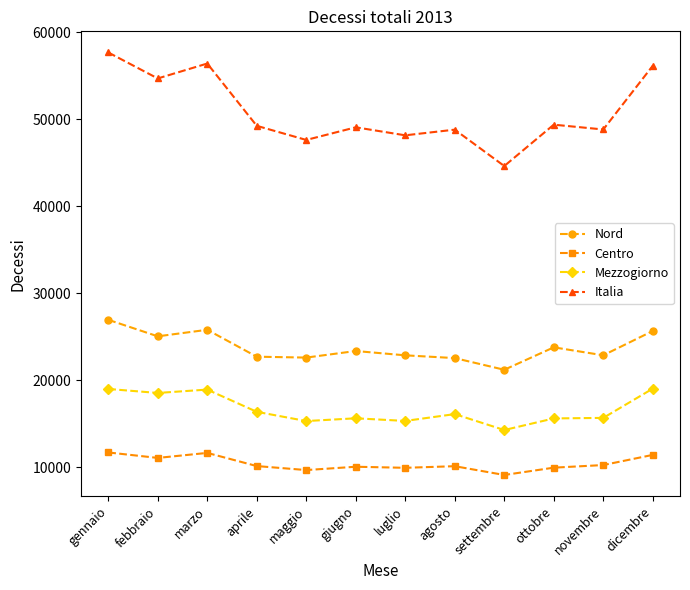

Is this an area chart (filled region under the line)?

No